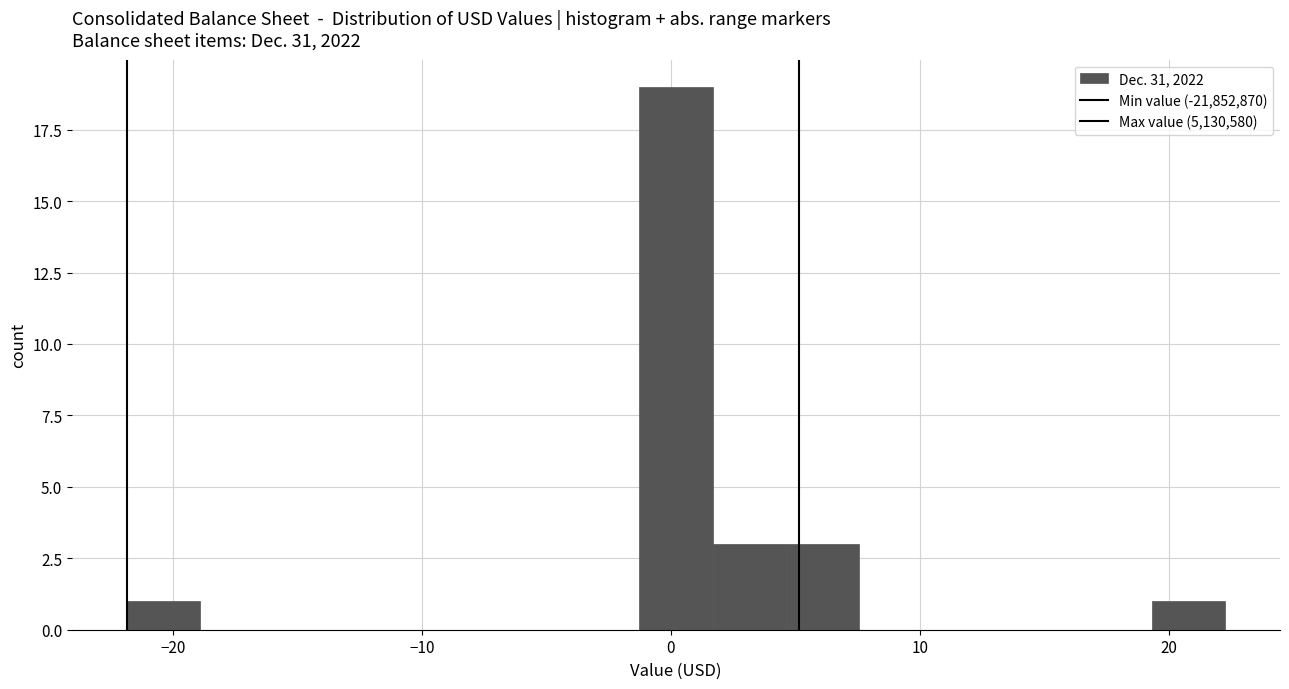

Around what value on the x-axis is the tallest bar? Give the approximate position of its centre, as read against the axis.

0